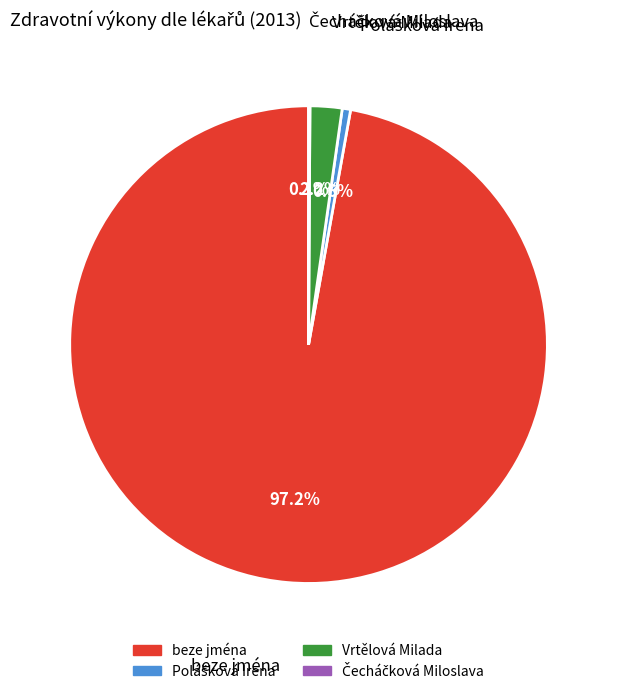

What is the largest slice in the pie chart?

beze jména